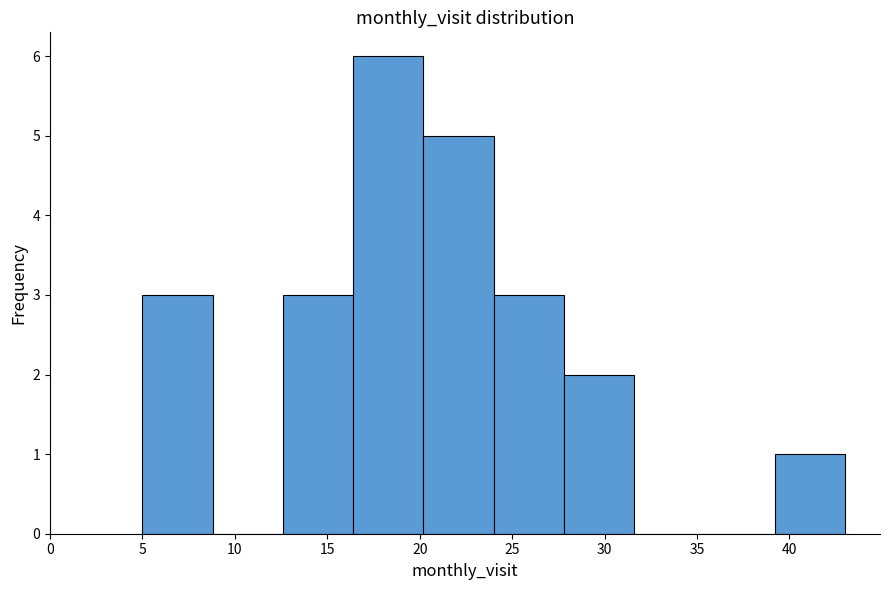

Which range on the x-axis has the tallest bar?

16.4 to 20.2